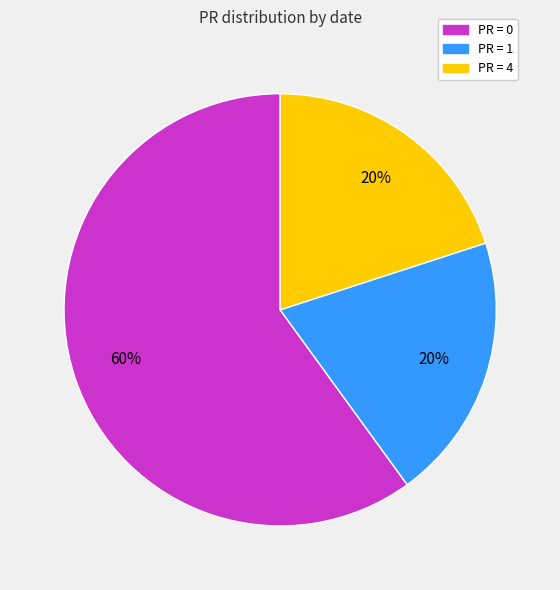

To the nearest percent, what is the average slice percentage?

33%